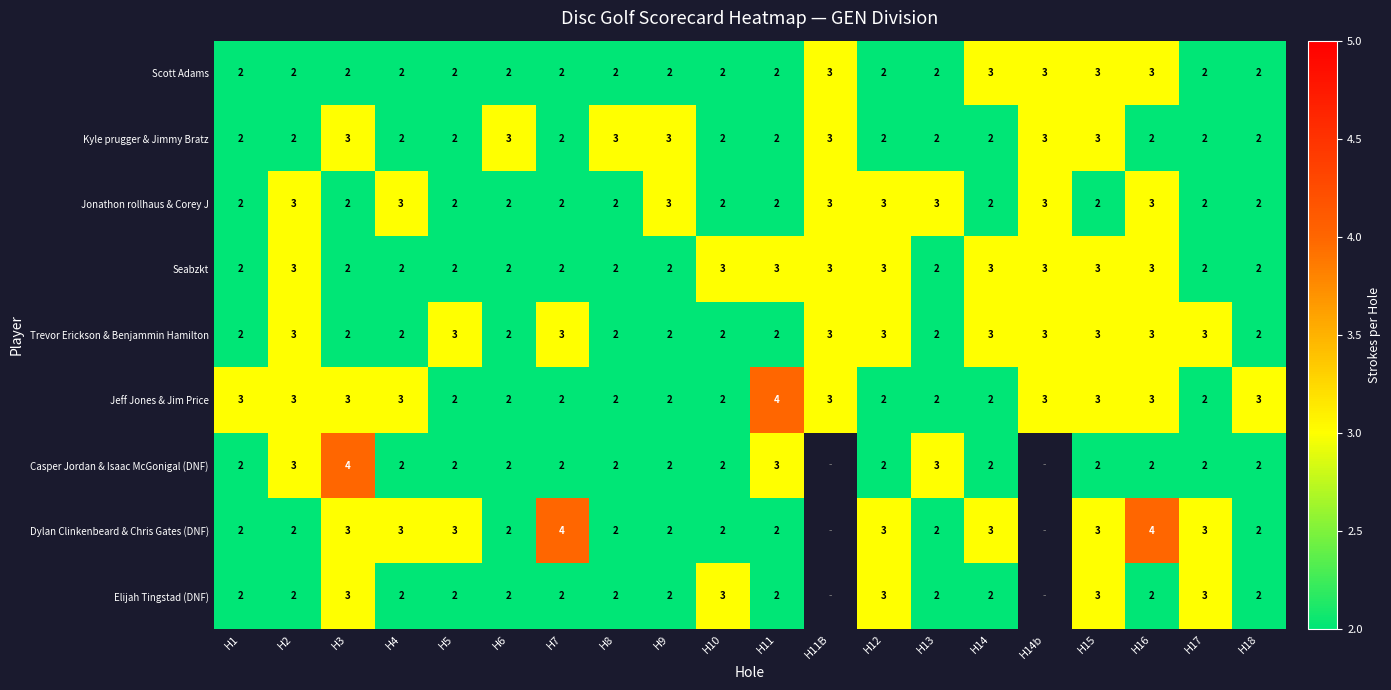

At which category is the sum across all series the highest?

H15